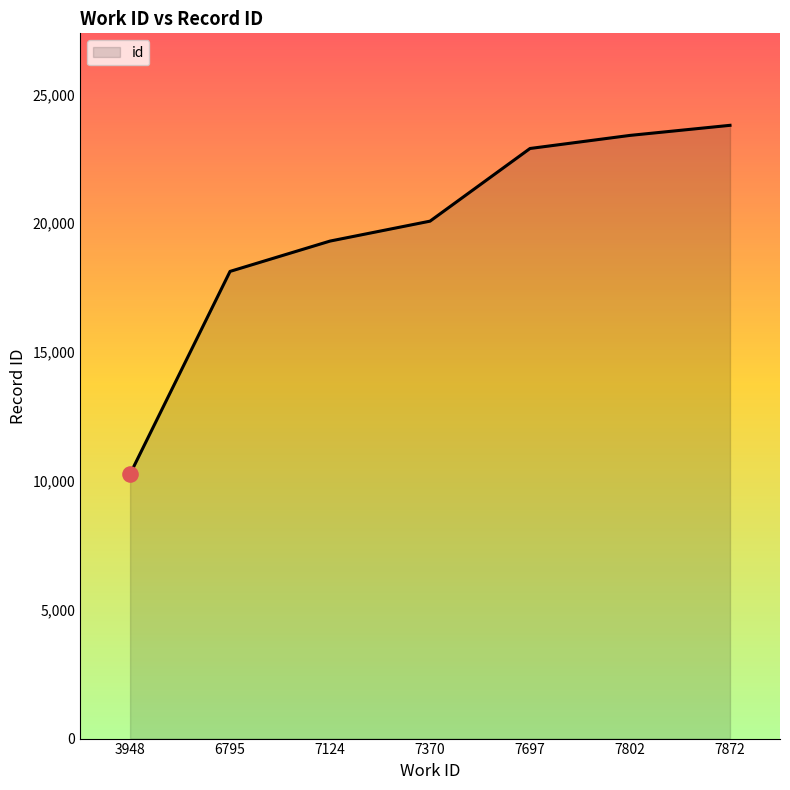

Which has a higher value, 7697 or 6795?

7697